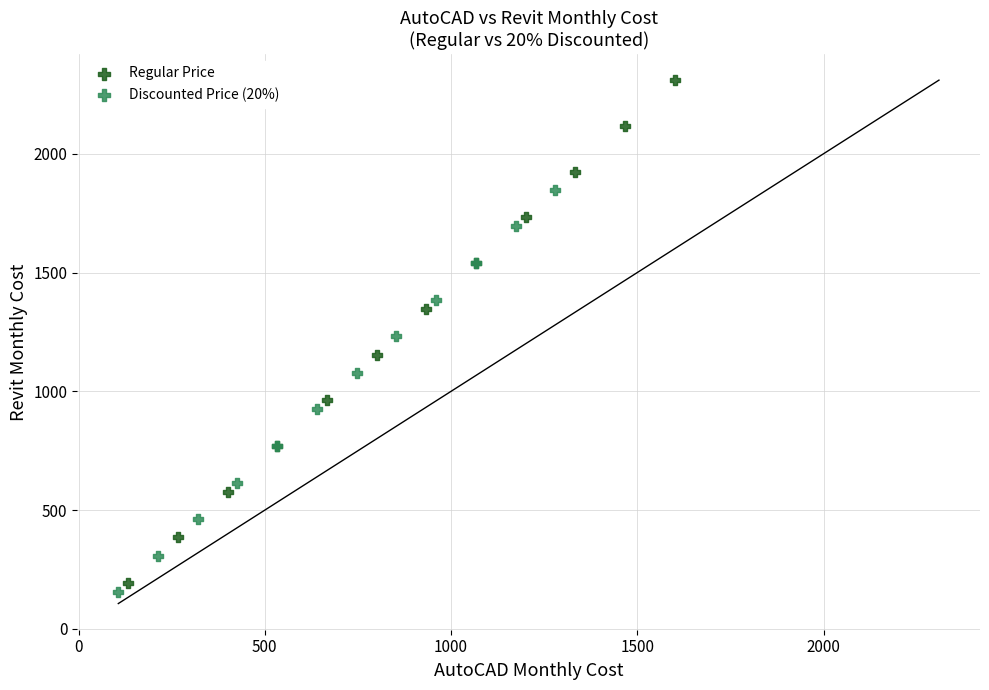

Which series has the largest Y range (max minus min)?

Regular Price